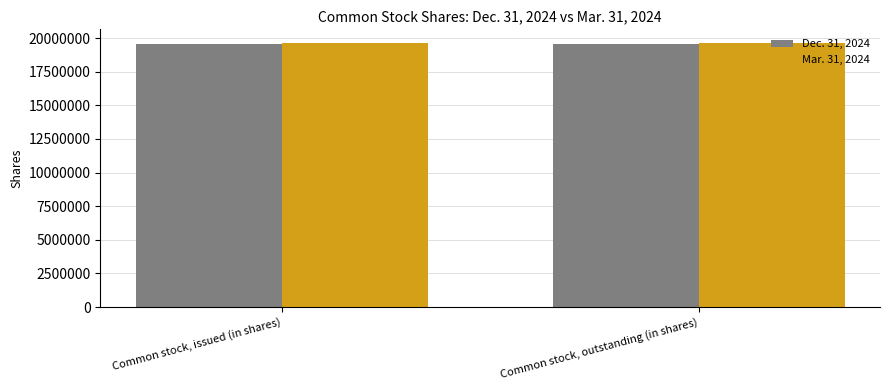

What are all the series names shown in the legend?

Dec. 31, 2024, Mar. 31, 2024